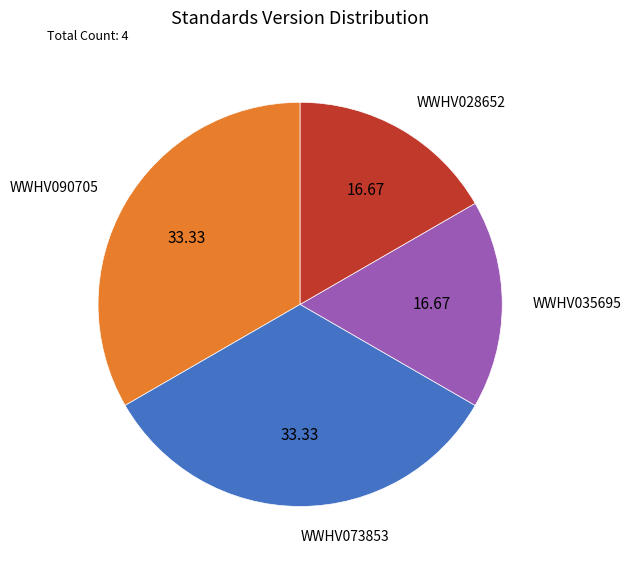

Is there any slice that represents more than half of the pie?

No